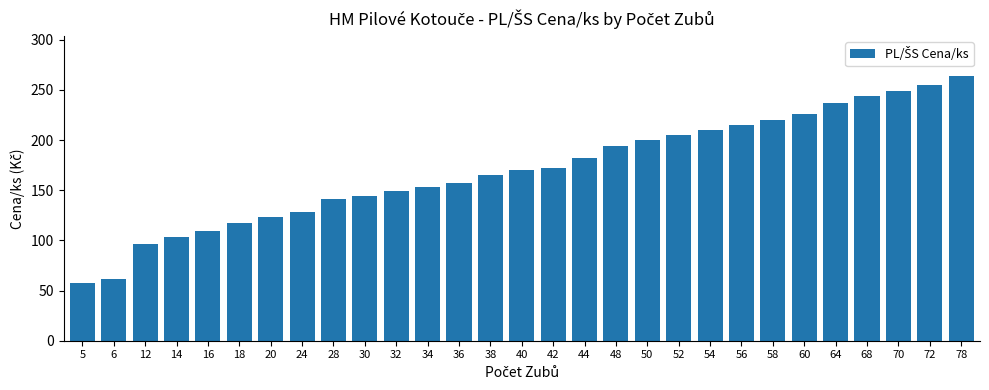

Reading right to left, extract all data points from this chart.

78=264.3	72=255.5	70=249.2	68=244.1	64=236.6	60=226.5	58=220.2	56=215.2	54=210.2	52=205.1	50=200.1	48=193.8	44=182.5	42=172.4	40=169.9	38=164.9	36=157.3	34=153.5	32=149.7	30=144.7	28=140.9	24=128.4	20=123.3	18=117.0	16=109.5	14=103.2	12=96.9	6=61.7	5=57.9